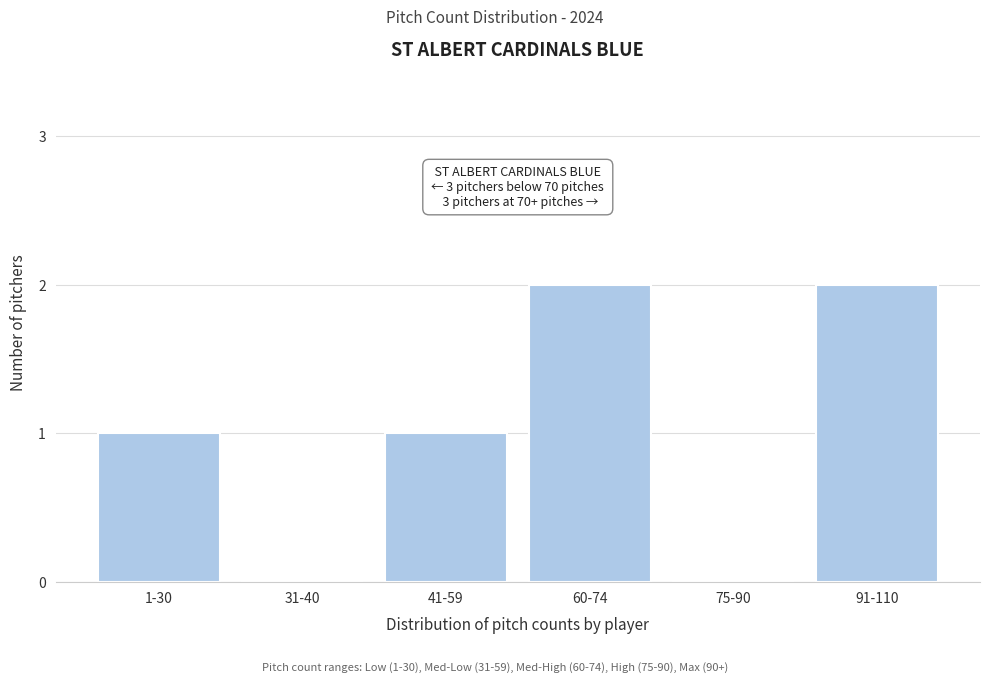

Reading left to right, transcribe all the data shown in this chart.

1-30=1	31-40=0	41-59=1	60-74=2	75-90=0	91-110=2